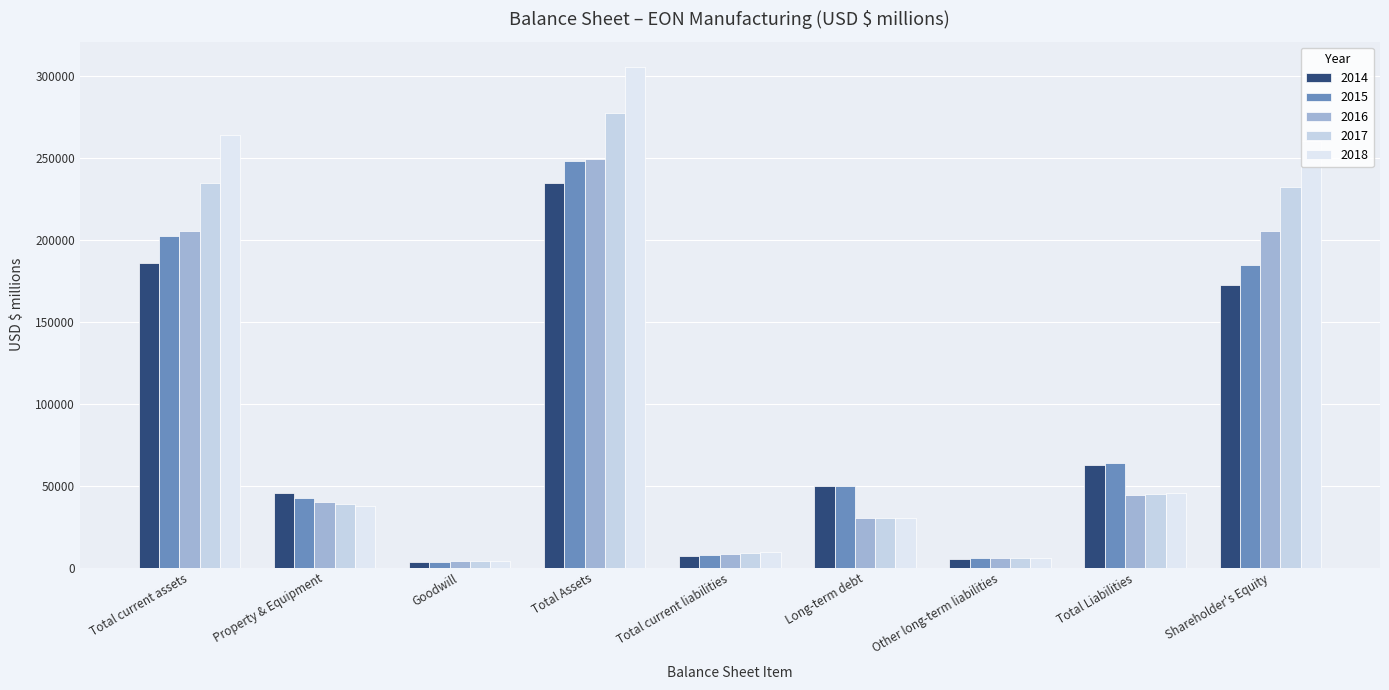

How many data points in 2017 are less than 38601?

4